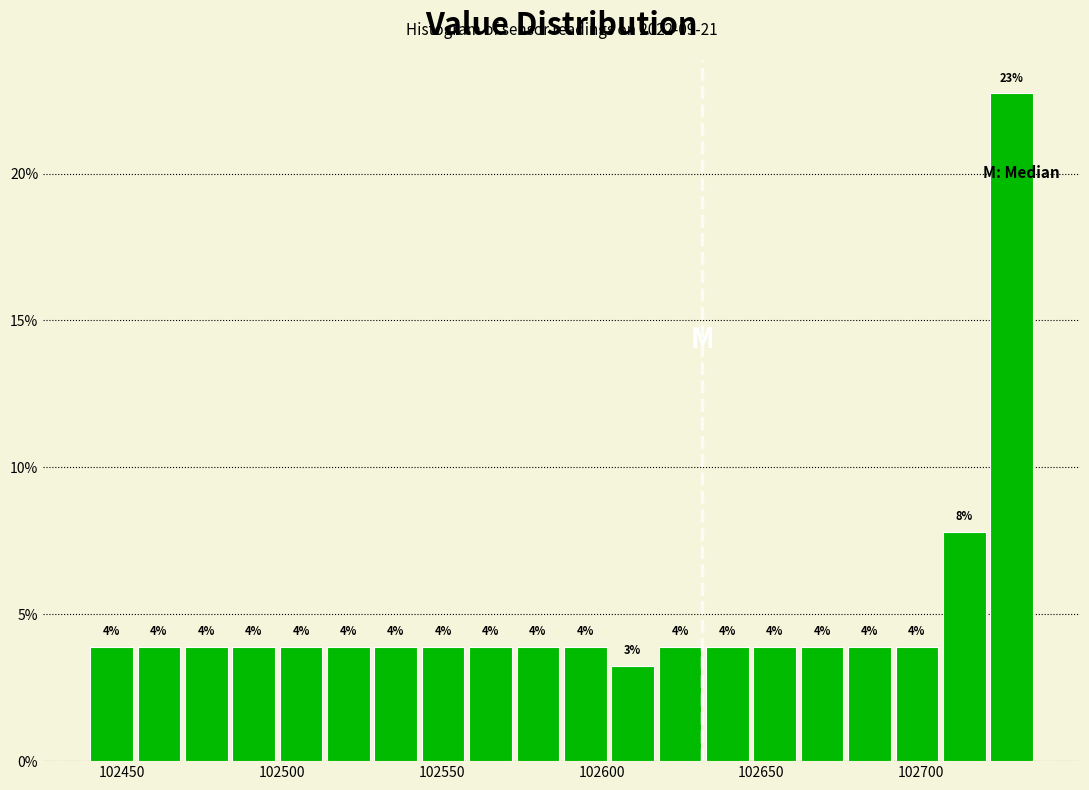

Read against the x-axis, roughly where is the centre of the tallest bar?

102730